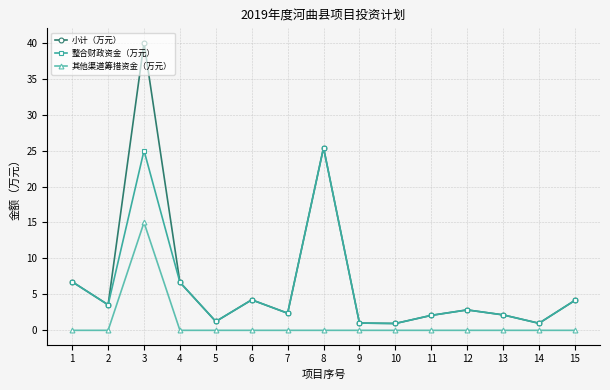

What are all the series names shown in the legend?

小计（万元）, 整合财政资金（万元）, 其他渠道筹措资金（万元）